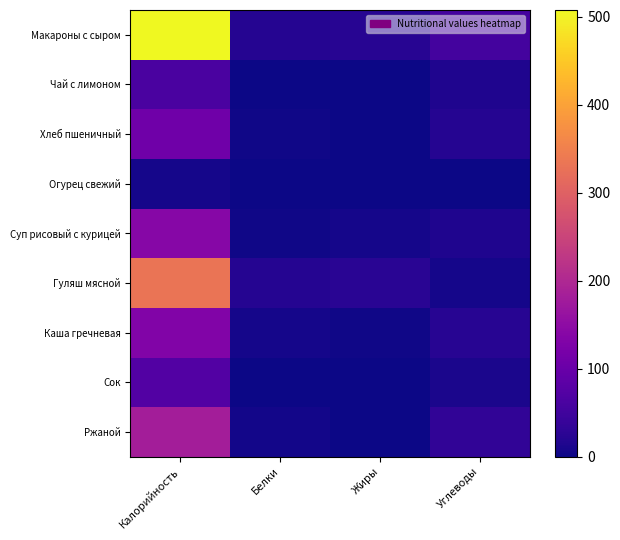

Which has a higher value, Калорийность or Жиры?

Калорийность